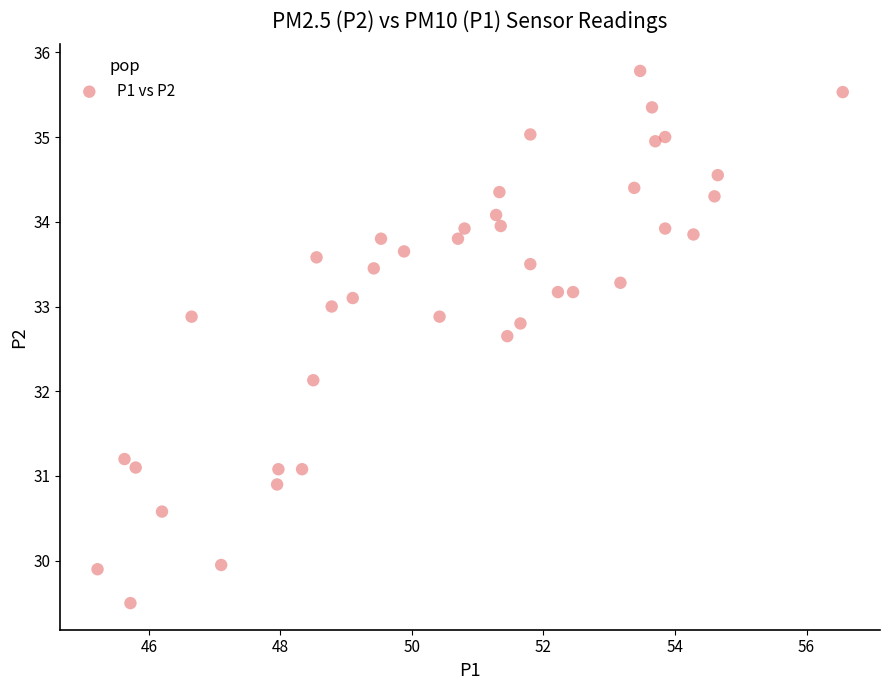

What Y value in the scatter plot is closest to 32?

32.1